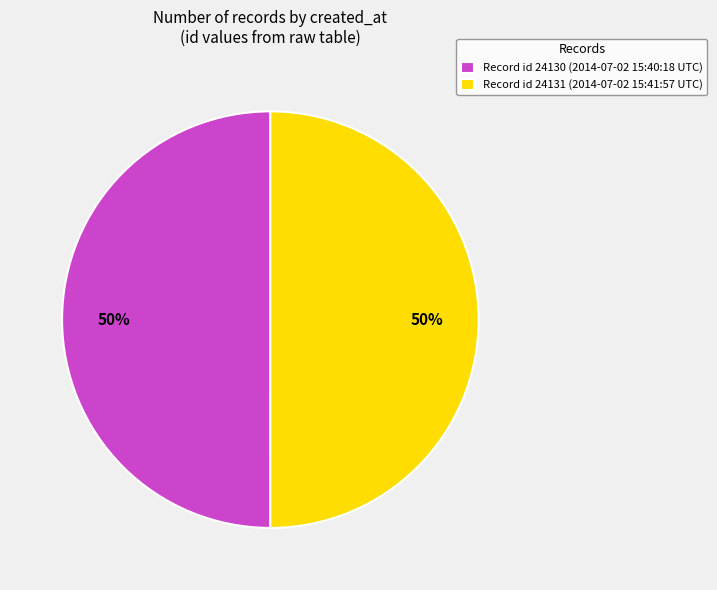

Count the number of slices in the pie.

2